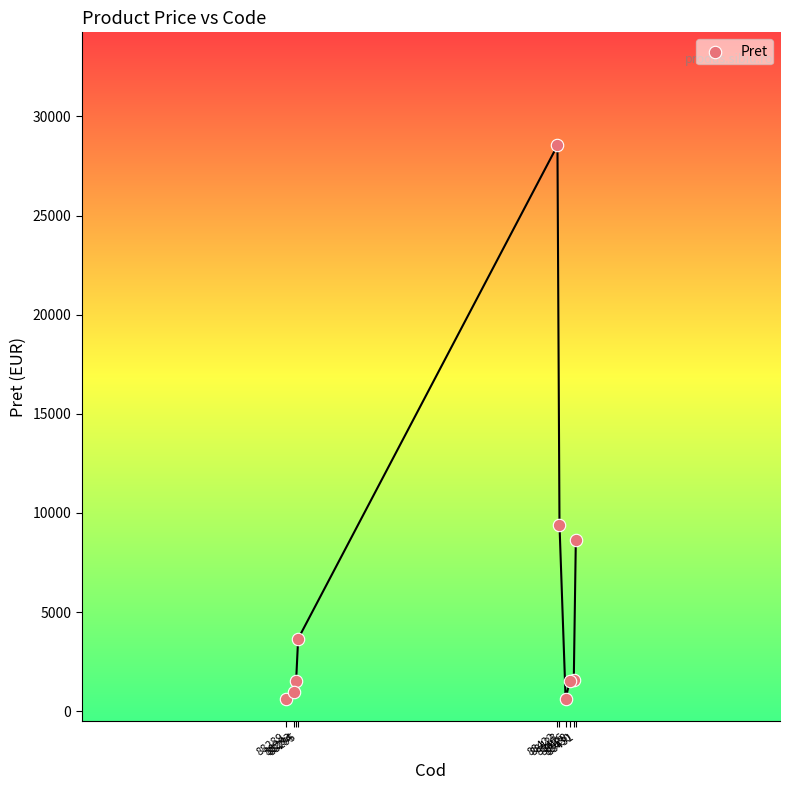

What Y value in the scatter plot is closest to 14577?

9402